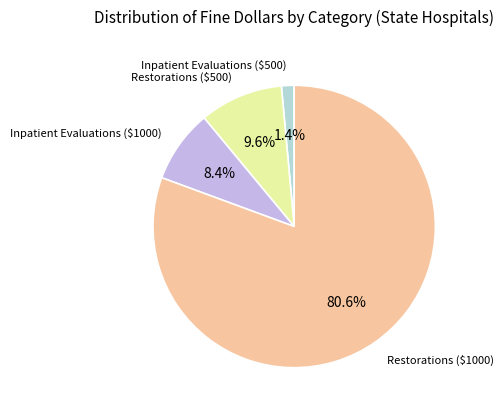

Is there a majority slice in this chart?

Yes